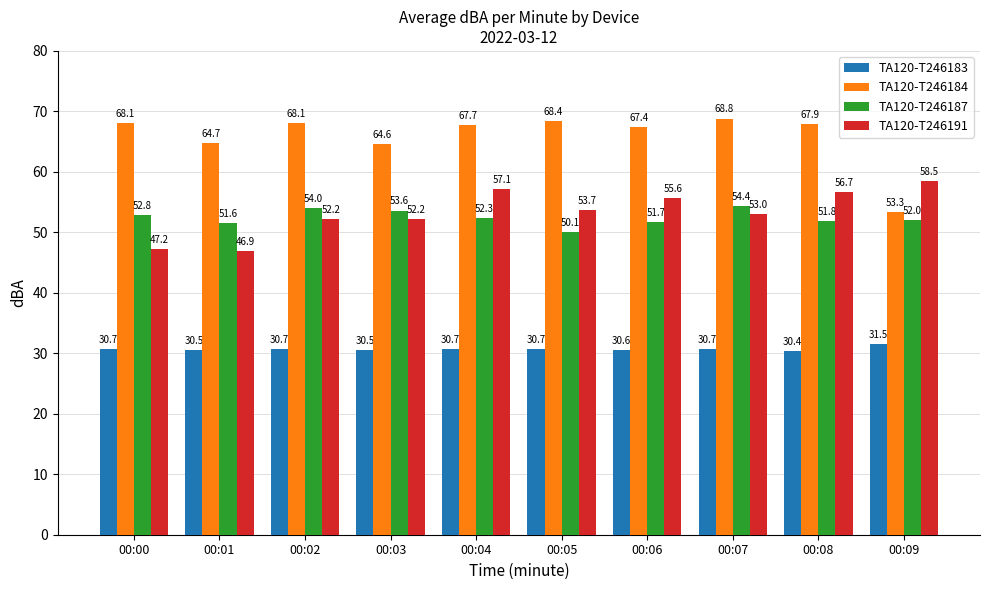

What is the average value of the TA120-T246187 series?

52.4